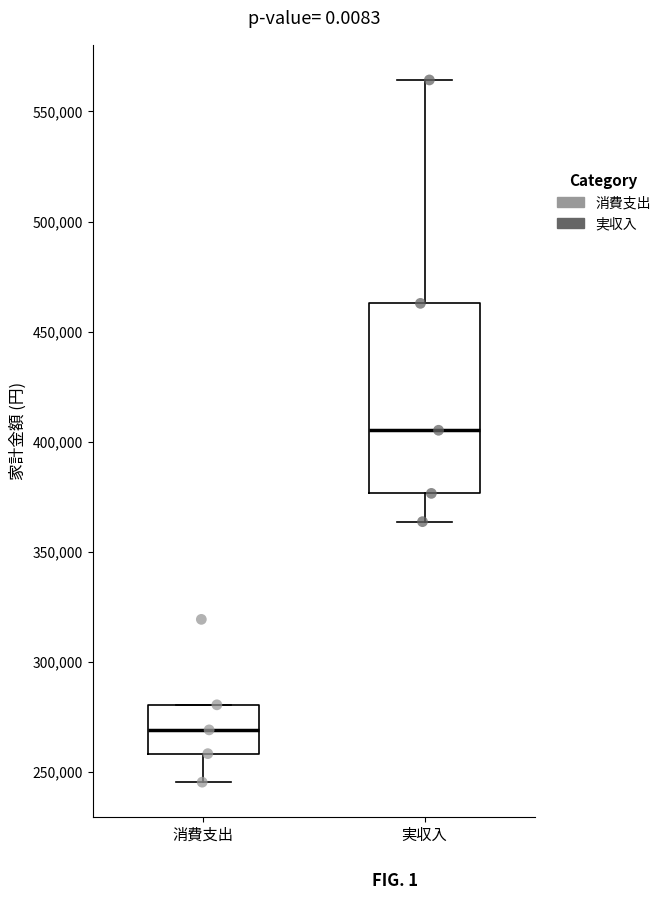

Which box's median line is the highest?

実収入